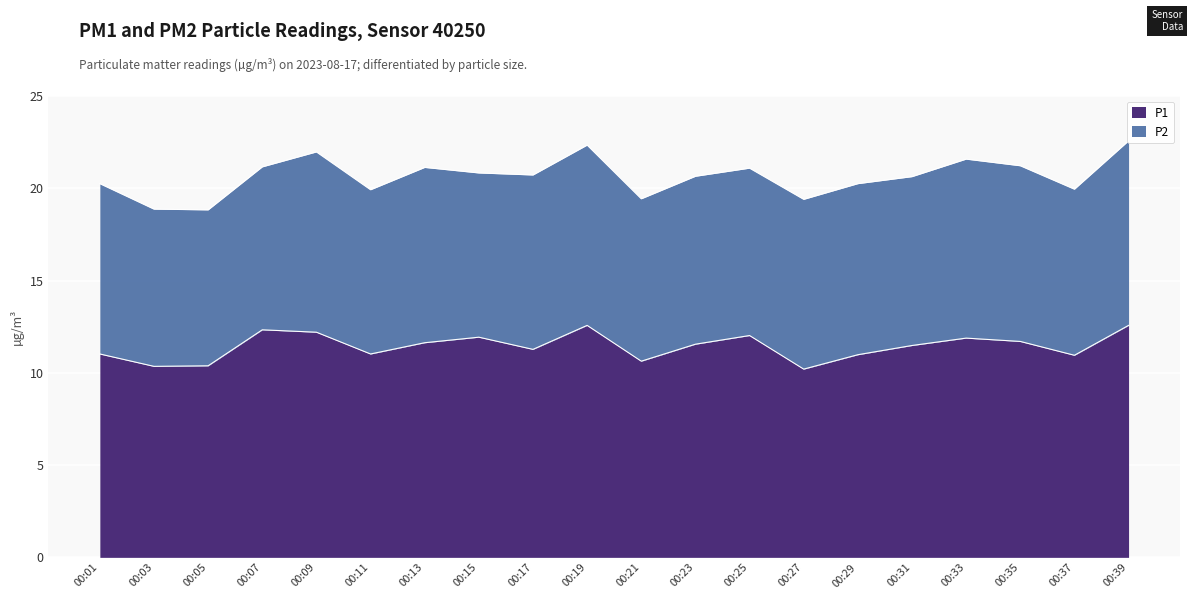

What is the maximum value shown in the chart?

12.6